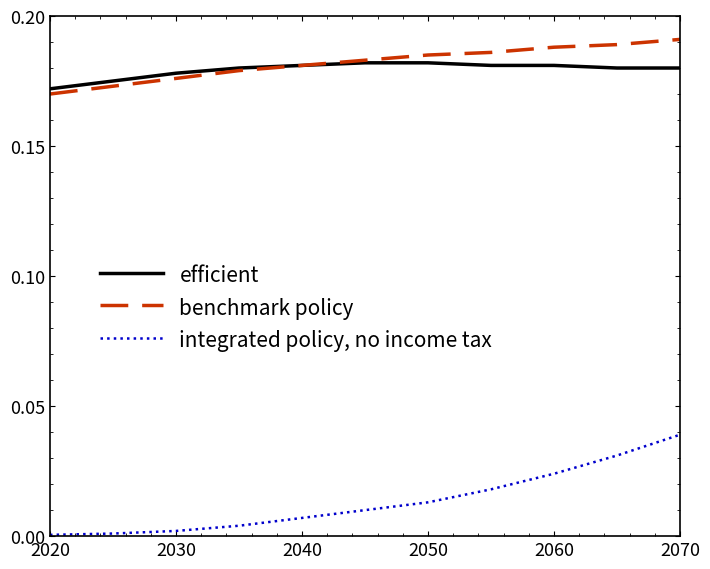

Which series has the largest range (max minus min)?

integrated policy, no income tax